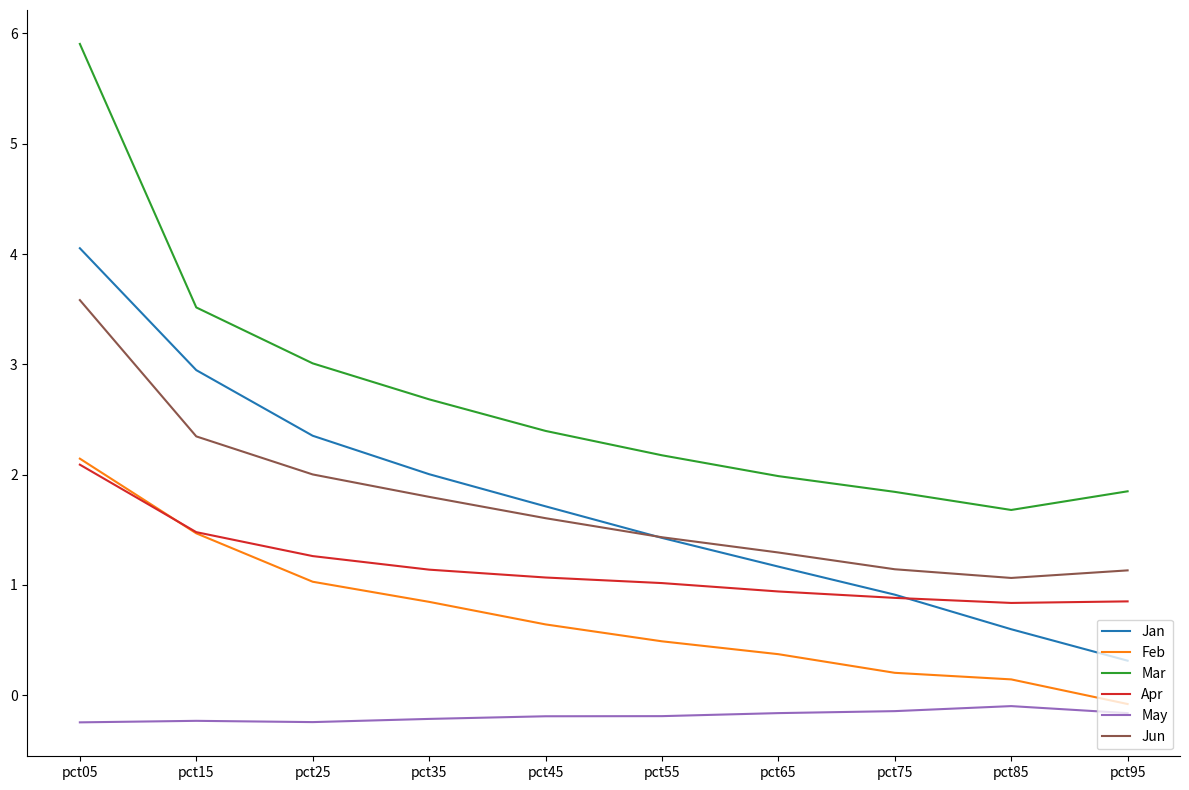

How many series are shown in this chart?

6